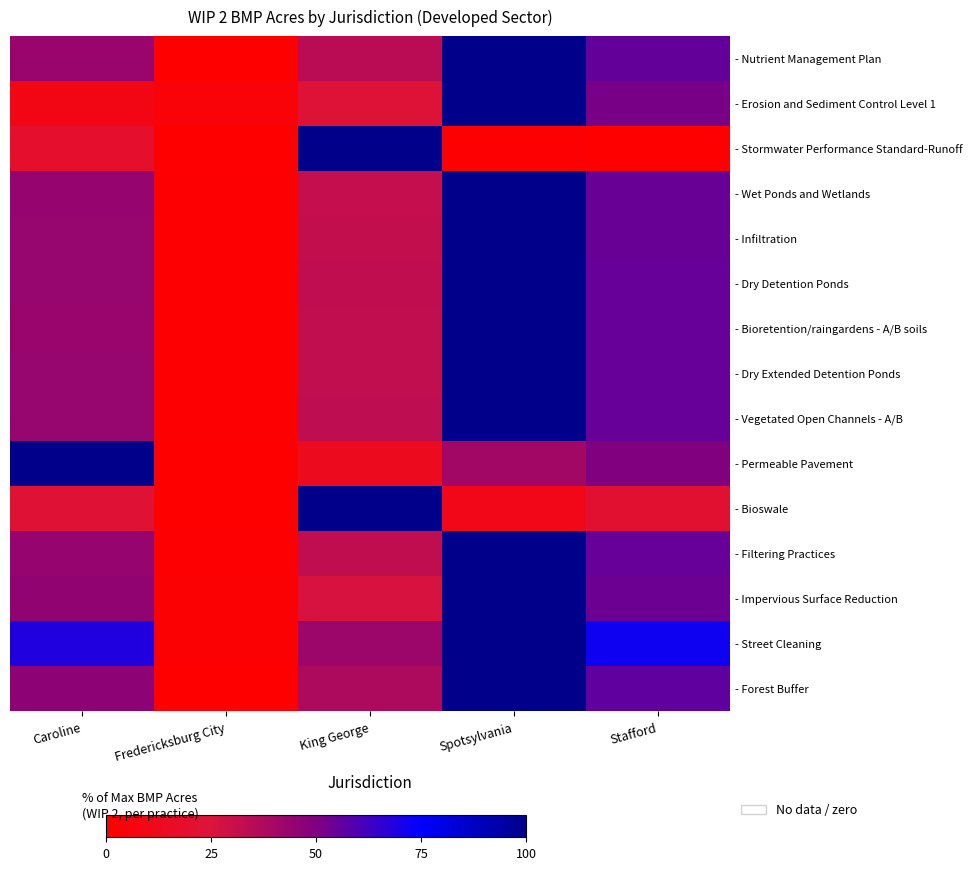

Between King George and Stafford, which series saw the biggest shift?

- Stormwater Performance Standard-Runoff